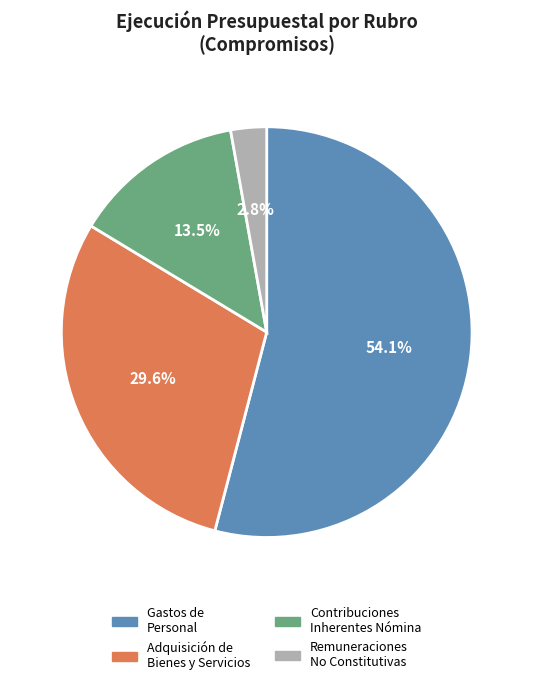

Is there a majority slice in this chart?

Yes